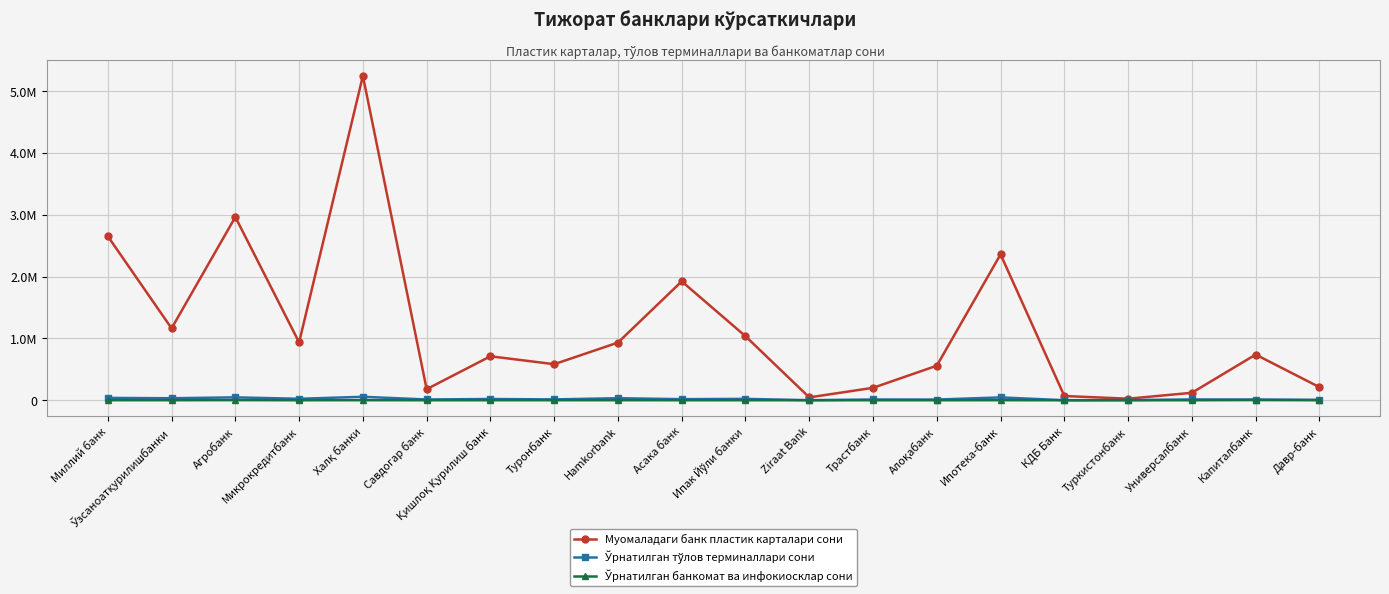

What is the highest value of the Муомаладаги банк пластик карталари сони series?

5247336